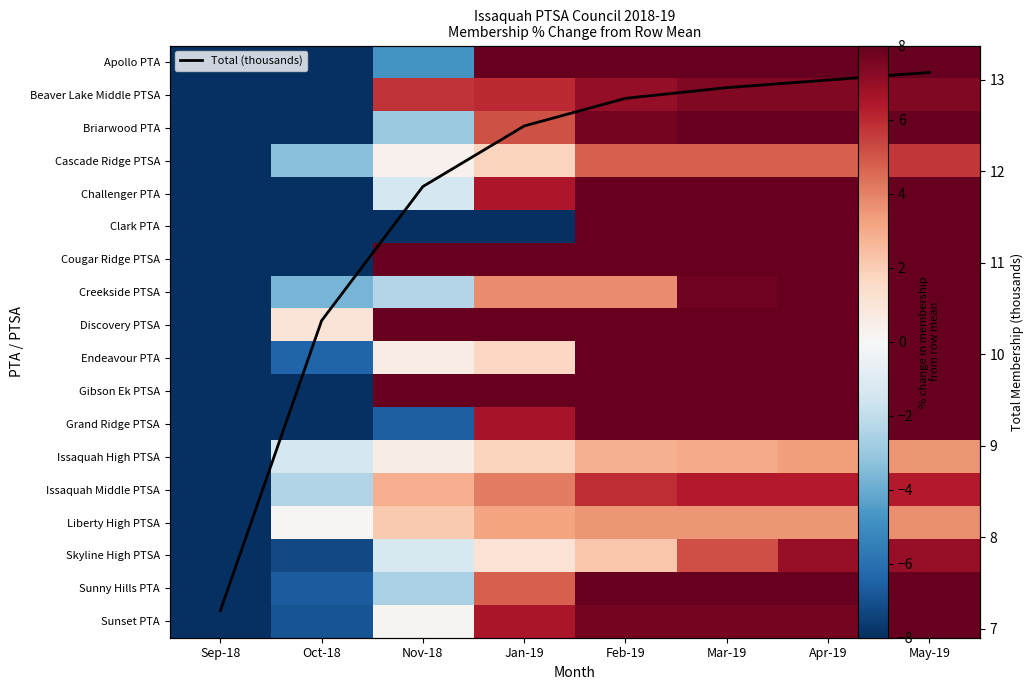

At which category is the sum across all series the highest?

May-19